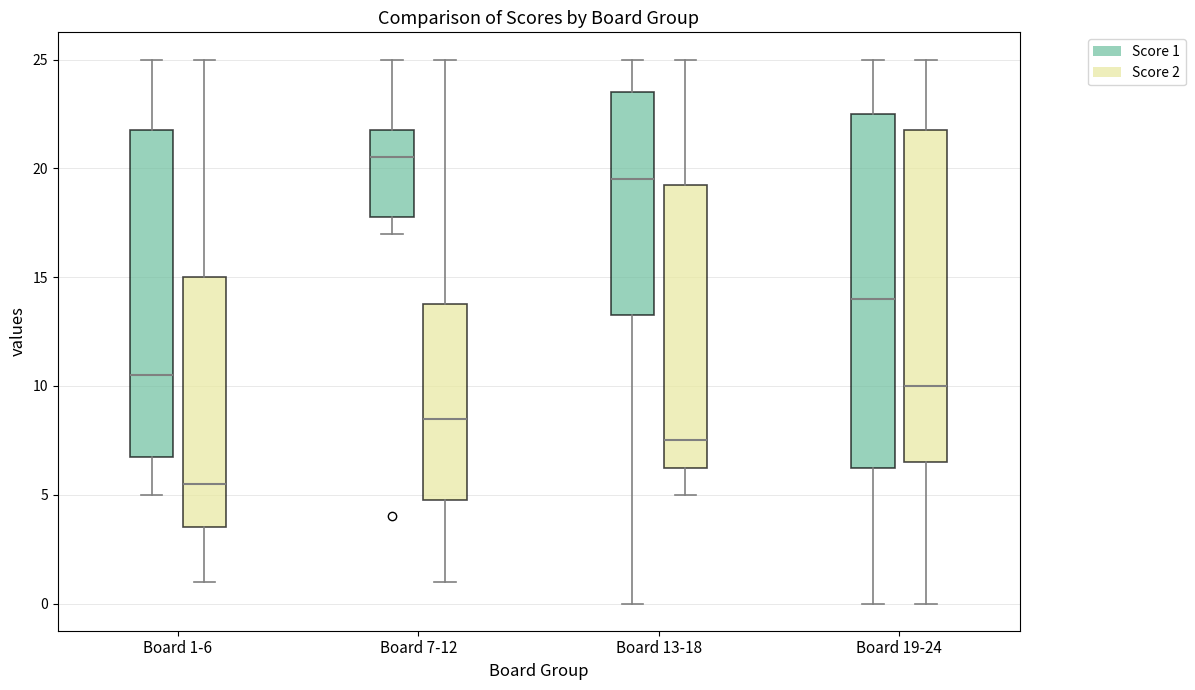

Reading left to right, transcribe this box plot: for each box, give where its median line is, the range the box spans, and where its two whiskers end, as read against the y-axis. The values are not printed on the chart, so give them approximately, as read against the axis.

Board 1-6 (Score 1): median 10.5, box 7.0 to 22.0, whiskers 5.0 to 25.0
Board 1-6 (Score 2): median 5.5, box 3.5 to 15.0, whiskers 1.0 to 25.0
Board 7-12 (Score 1): median 20.5, box 18.0 to 22.0, whiskers 17.0 to 25.0
Board 7-12 (Score 2): median 8.5, box 5.0 to 14.0, whiskers 1.0 to 25.0
Board 13-18 (Score 1): median 19.5, box 13.5 to 23.5, whiskers 0.0 to 25.0
Board 13-18 (Score 2): median 7.5, box 6.5 to 19.5, whiskers 5.0 to 25.0
Board 19-24 (Score 1): median 14.0, box 6.5 to 22.5, whiskers 0.0 to 25.0
Board 19-24 (Score 2): median 10.0, box 6.5 to 22.0, whiskers 0.0 to 25.0